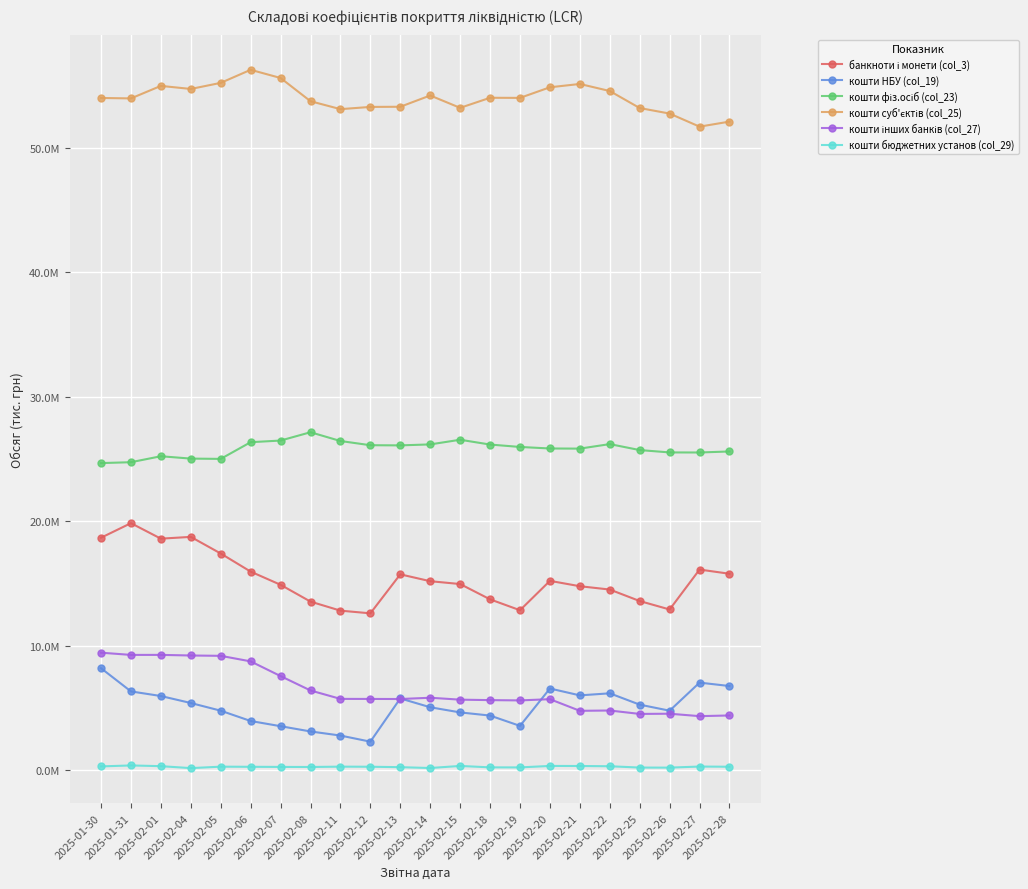

The value of кошти інших банків (col_27) at 2025-02-05 is 14930663.2. True or false?

False